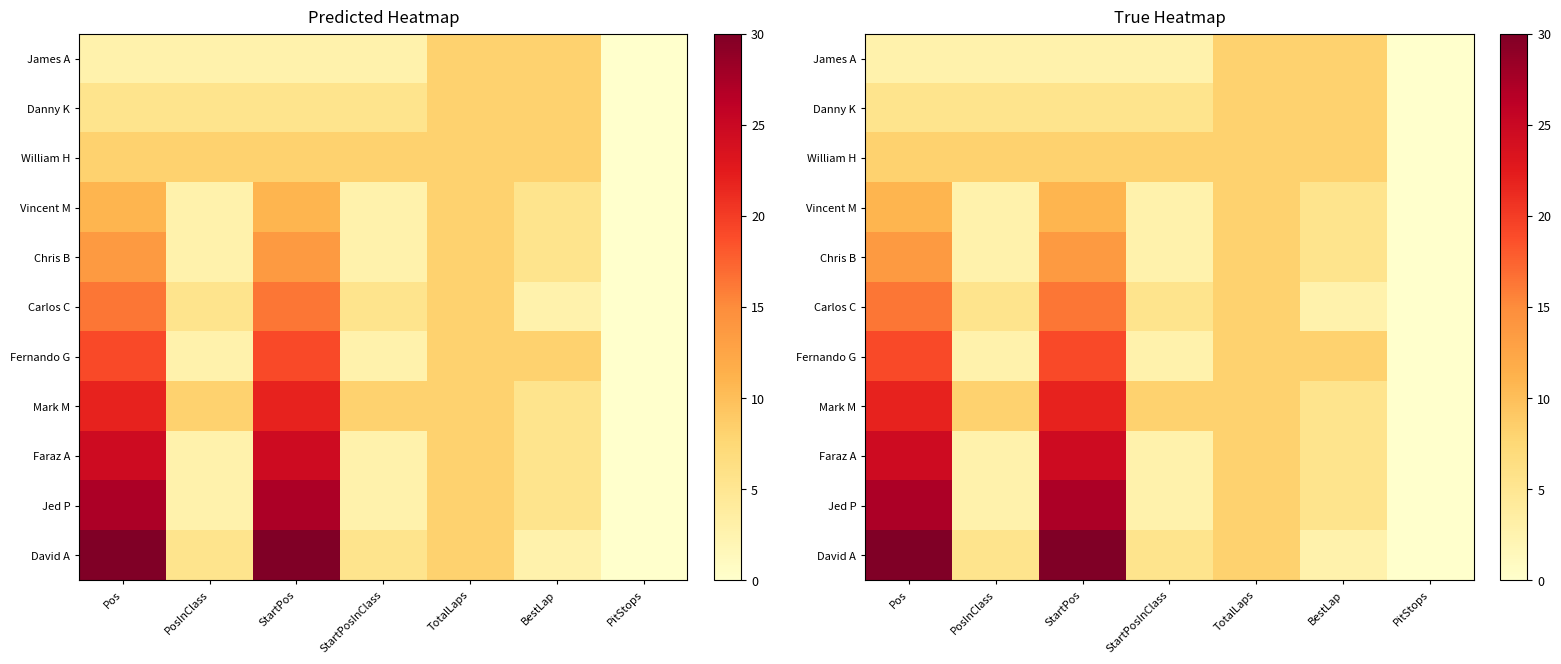

What is the difference between the maximum and second lowest values in the David A series?

27.3